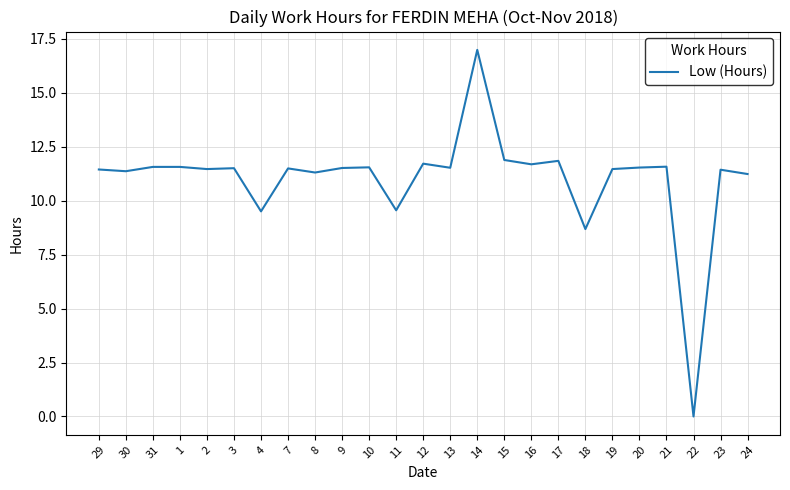

Read the value at 12.

11.7